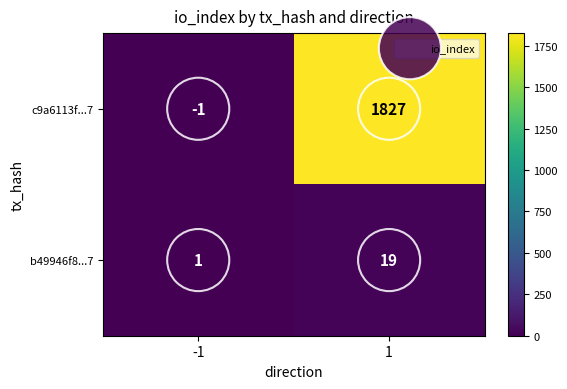

How many series are shown in this chart?

2